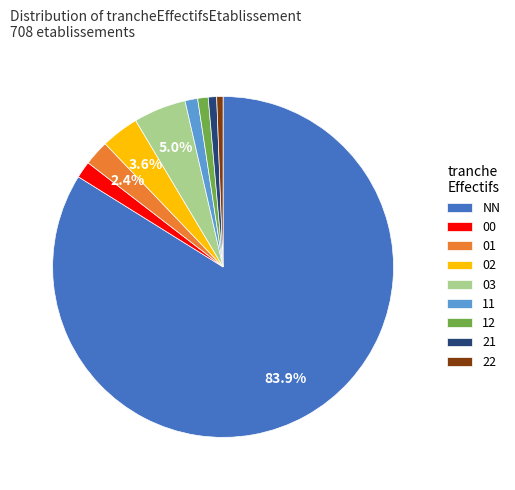

How many slices are in this pie chart?

9